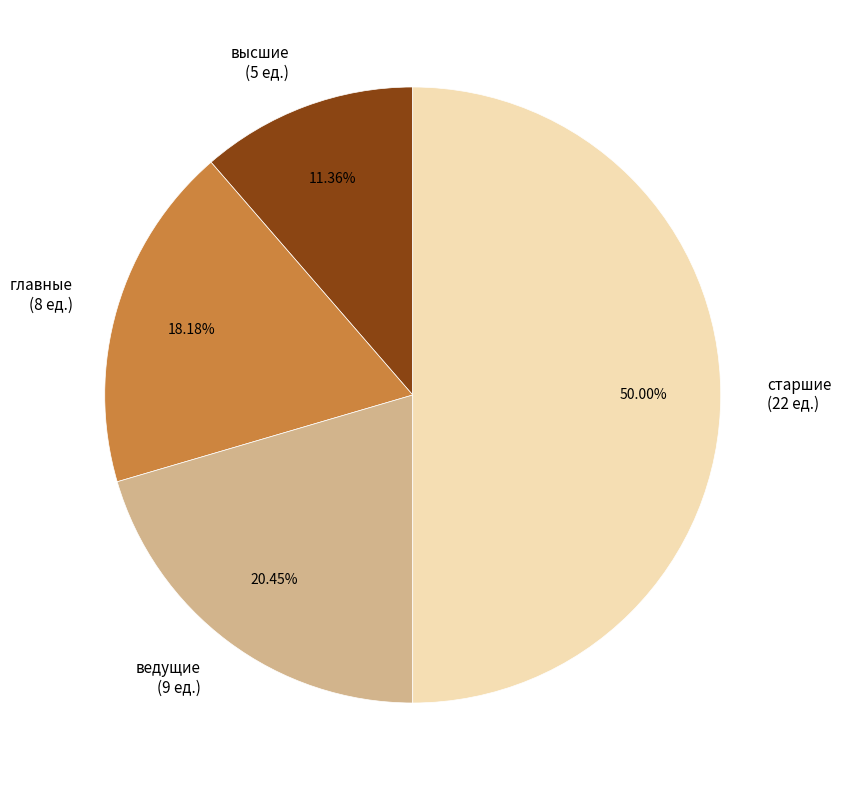

To the nearest percent, what percentage of the pie is старшие?

50%